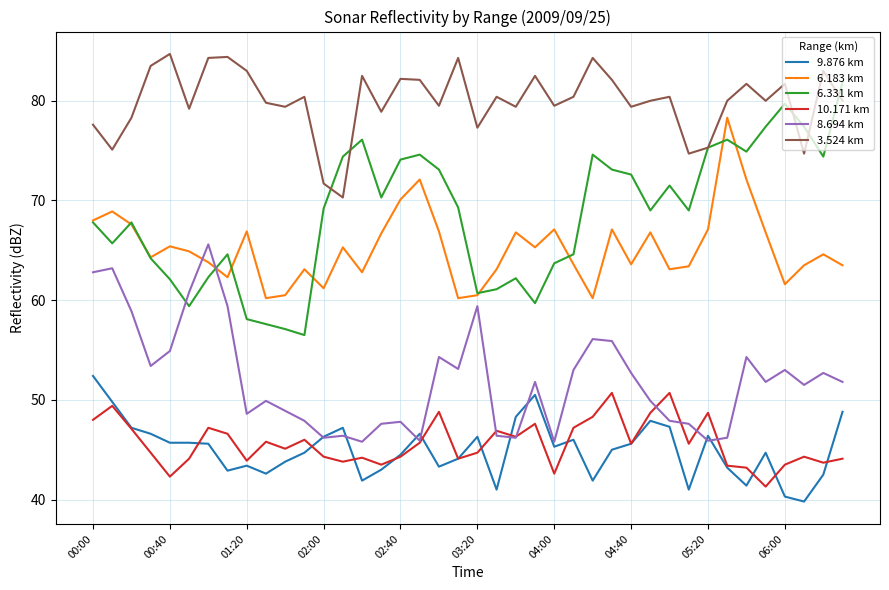

Does the chart display data point markers on the line(s)?

No